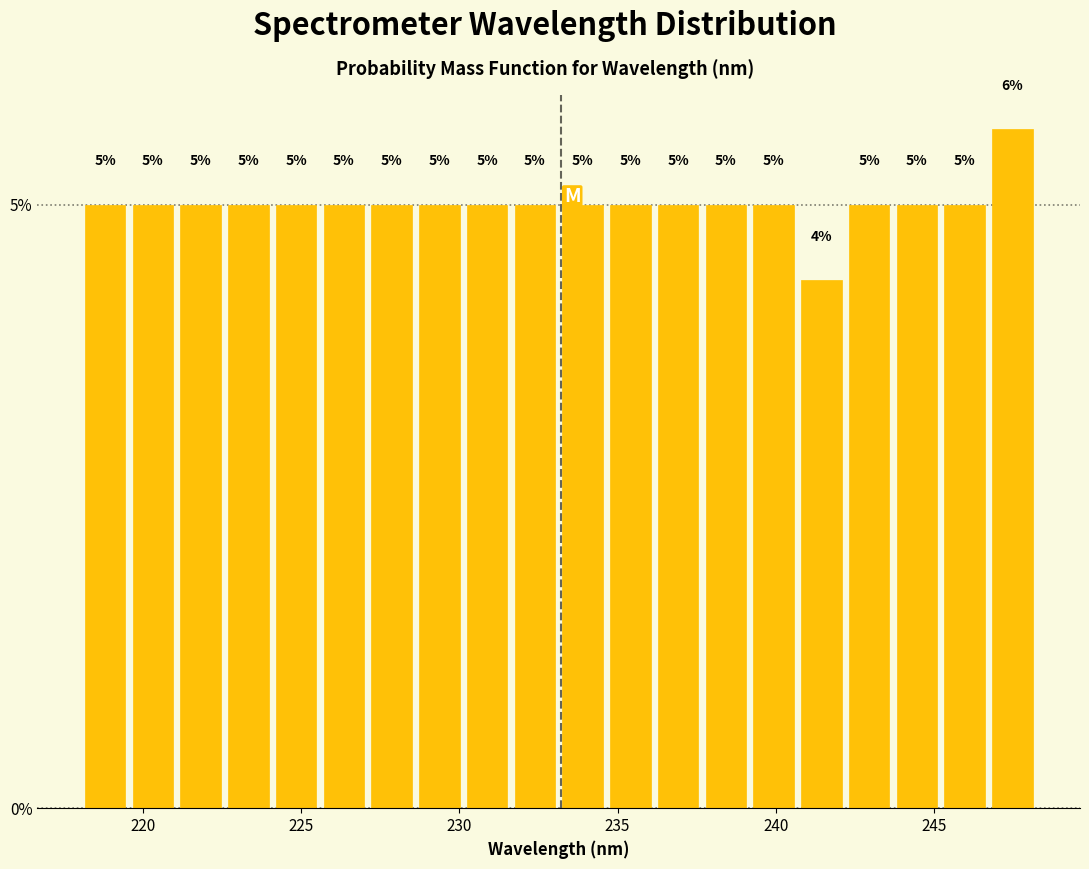

Around what value on the x-axis is the tallest bar? Give the approximate position of its centre, as read against the axis.

247.5